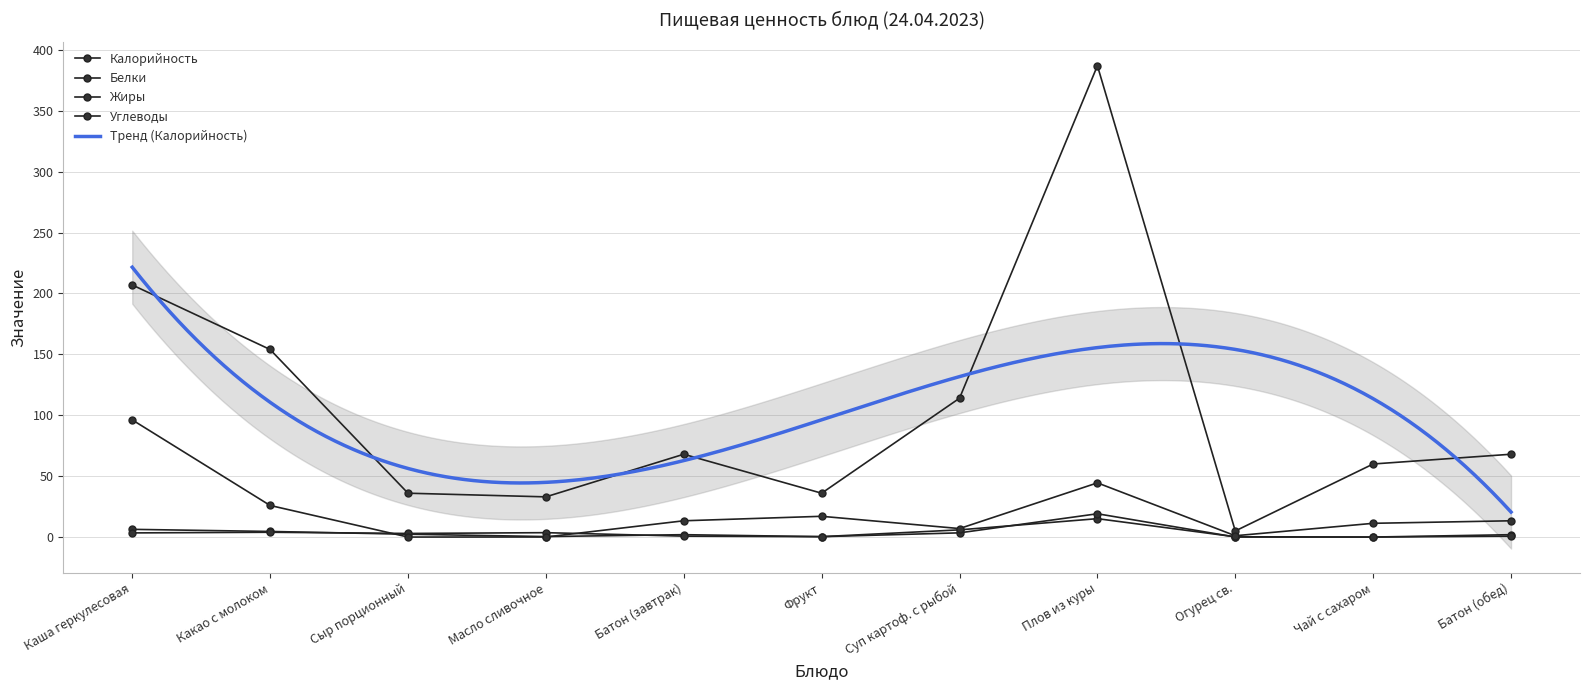

List the labels in order of Жиры value, smallest first.

Чай с сахаром, Огурец св., Фрукт, Батон (завтрак), Батон (обед), Сыр порционный, Каша геркулесовая, Суп картоф. с рыбой, Масло сливочное, Какао с молоком, Плов из куры